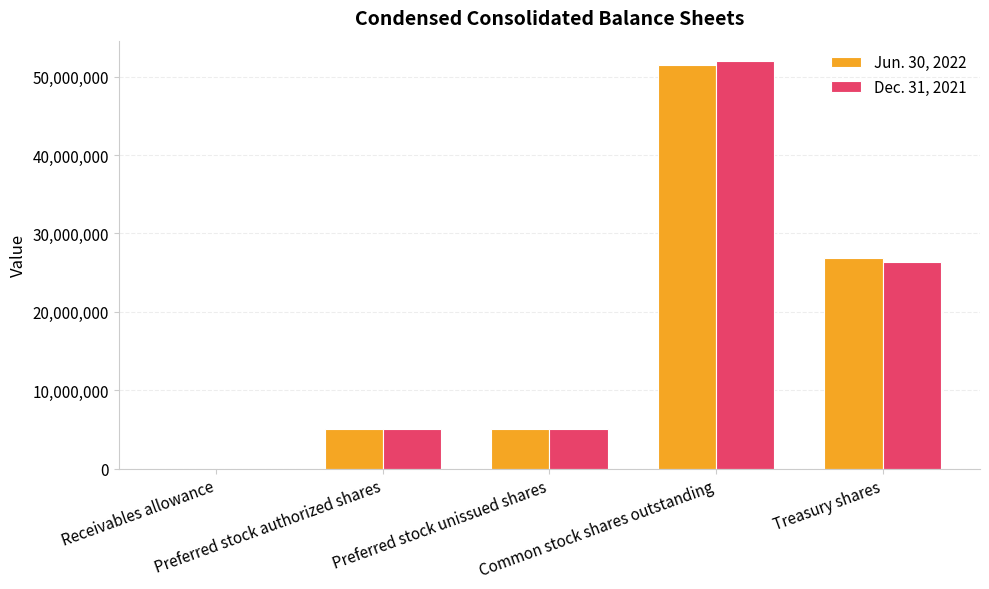

What is the maximum value for Jun. 30, 2022?

51500000.0